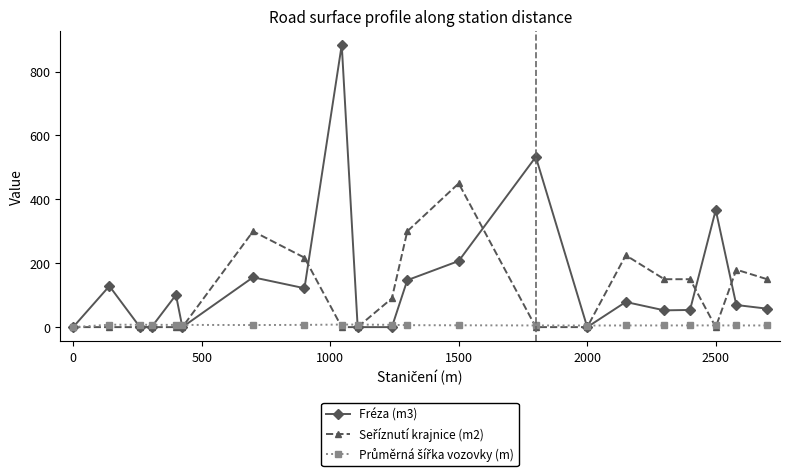

How many values in the Fréza (m3) series exceed 69?

11